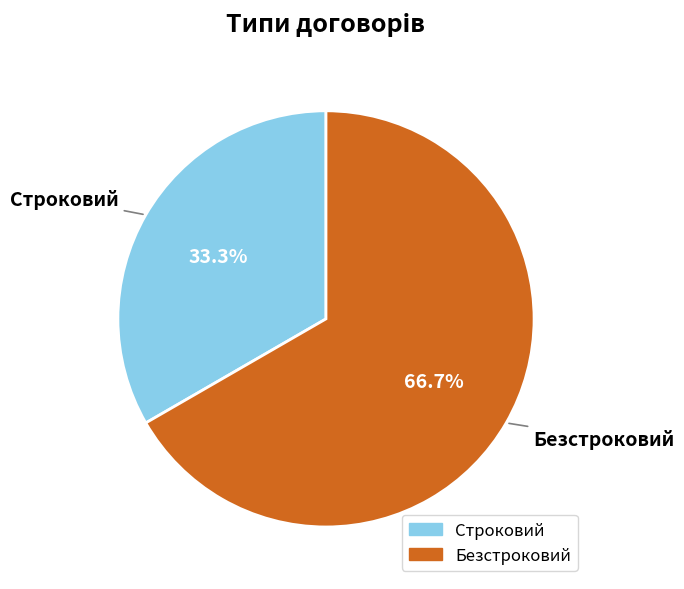

Which category has the smallest portion of the pie?

Строковий